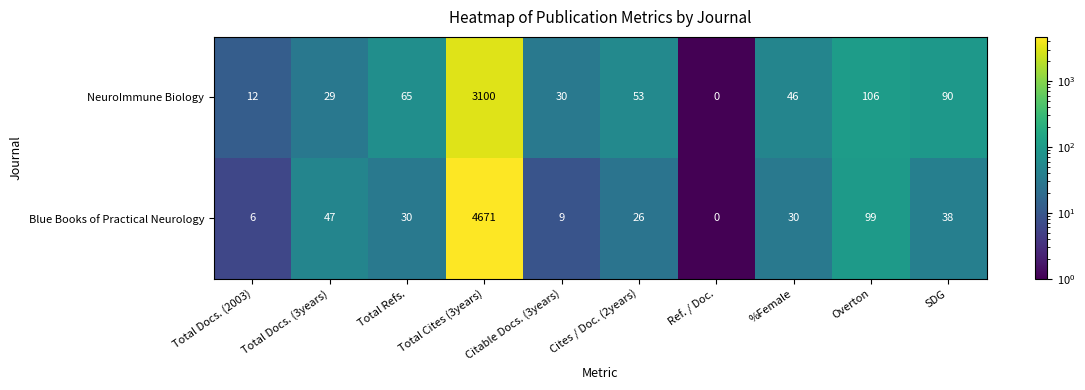

The value of Blue Books of Practical Neurology at Citable Docs. (3years) is 2. True or false?

False